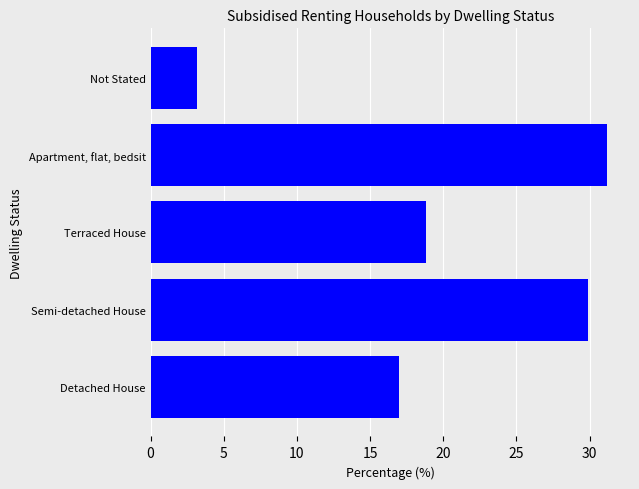

Reading bottom to top, extract all data points from this chart.

17.0	29.9	18.8	31.2	3.2